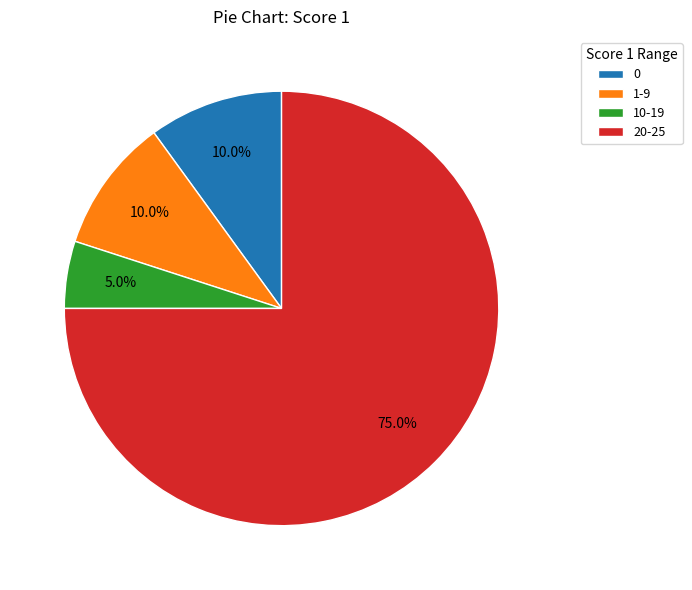

What is the ratio of the value at 20-25 to the value at 1-9?

7.5